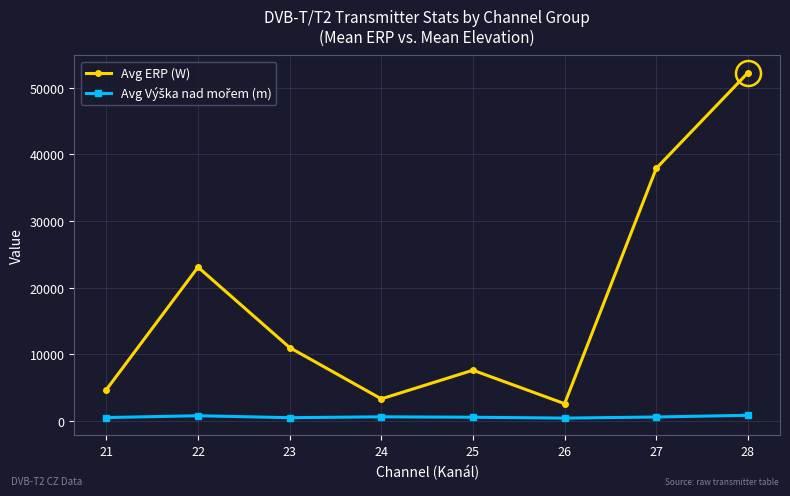

What is the greatest value displayed?

52246.7